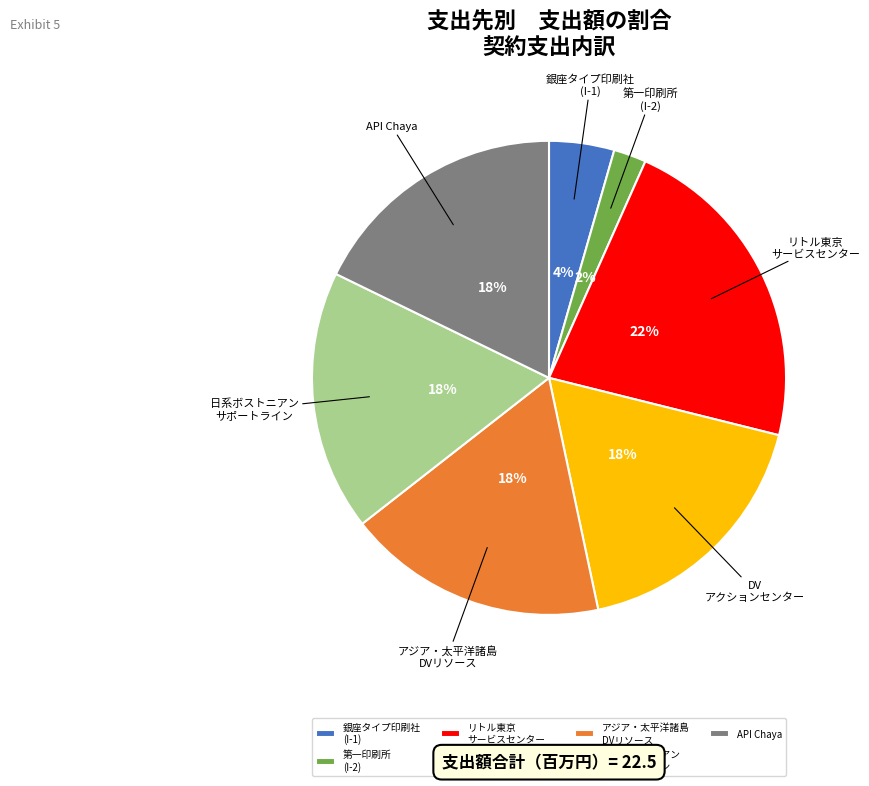

Which category has the biggest portion of the pie?

リトル東京 サービスセンター